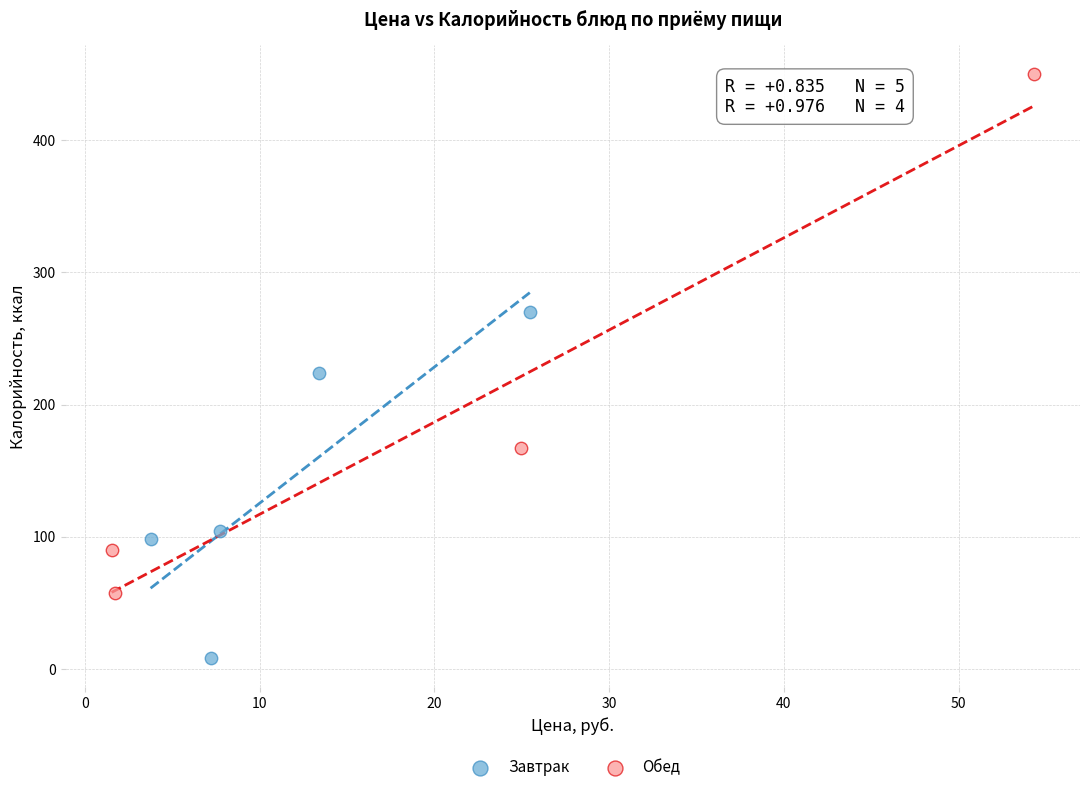

Which series reaches the minimum Y coordinate?

Завтрак